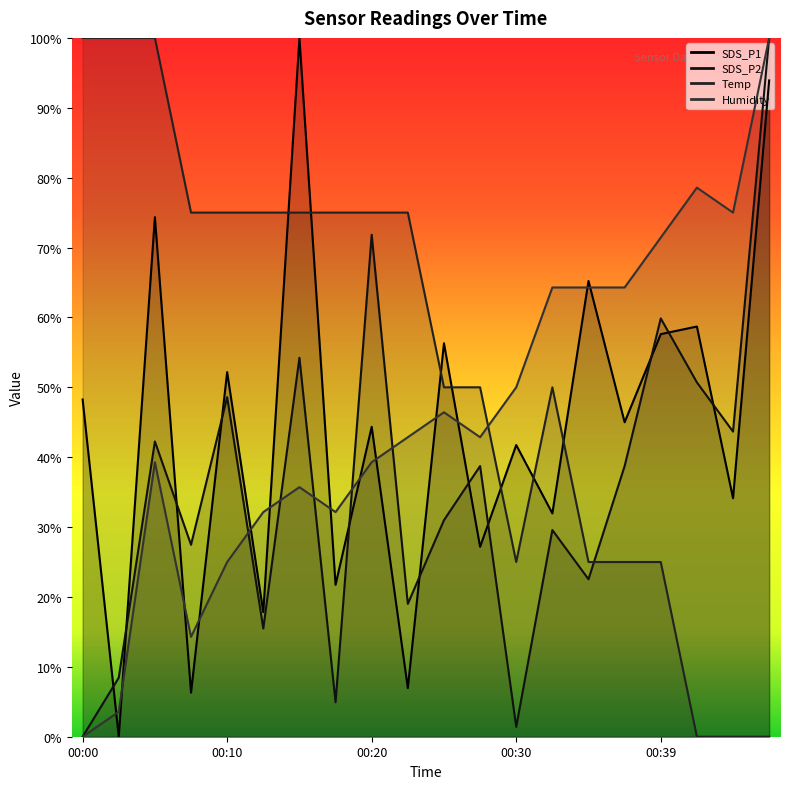

Which series has the largest range (max minus min)?

SDS_P1